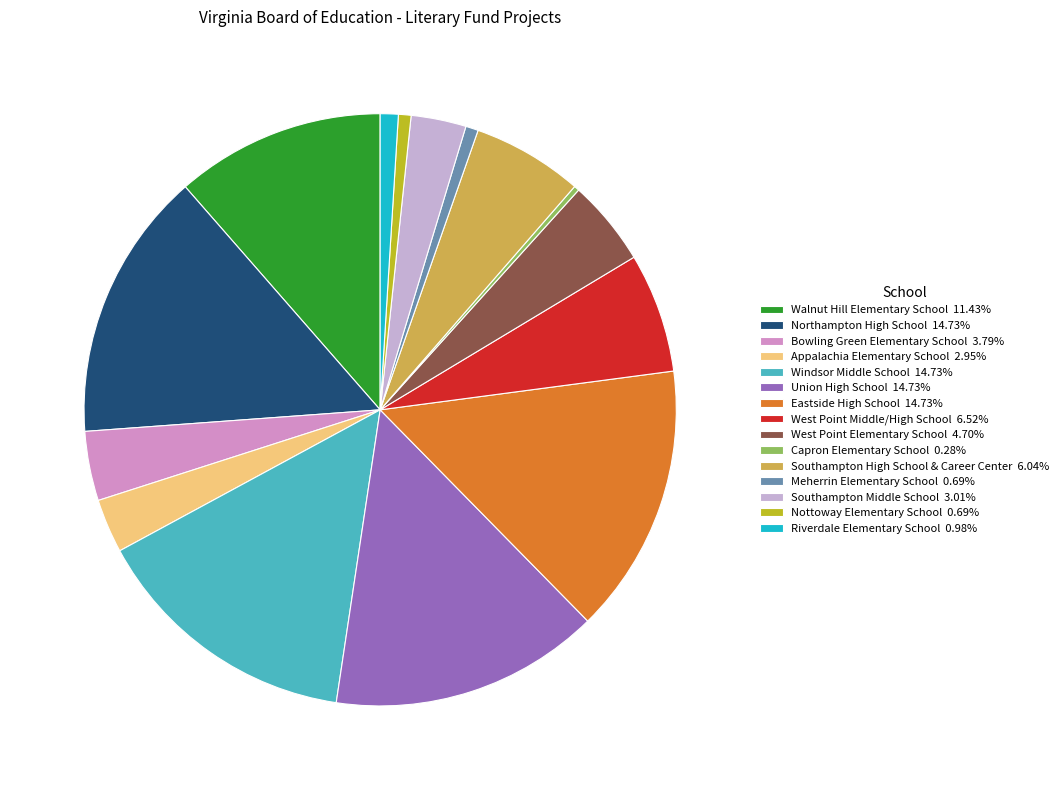

What is the ratio of the value at Nottoway Elementary School to the value at Meherrin Elementary School?

1.0